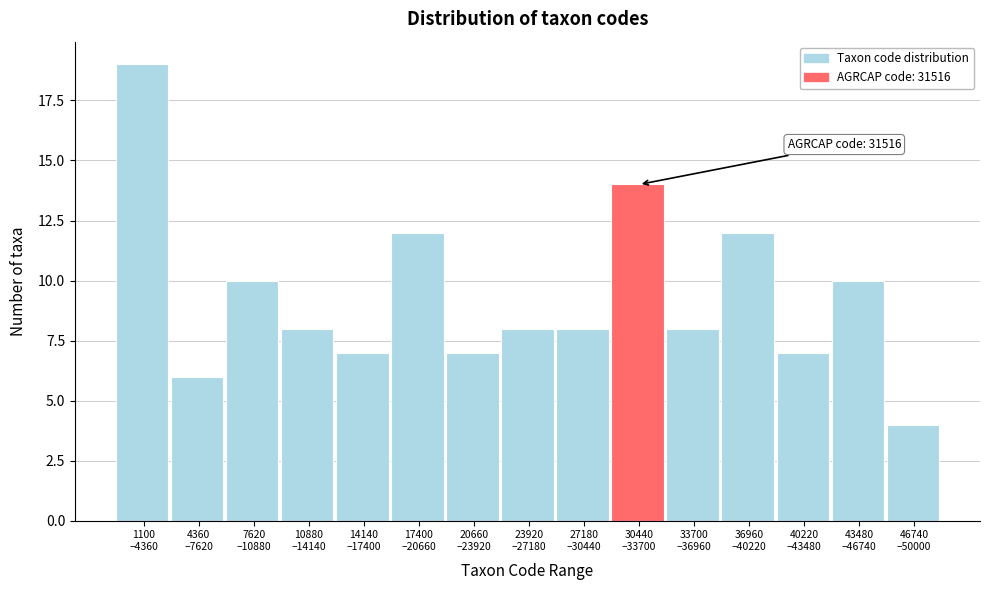

Reading right to left, list all the values displayed in this chart.

4	10	7	12	8	14	8	8	7	12	7	8	10	6	19